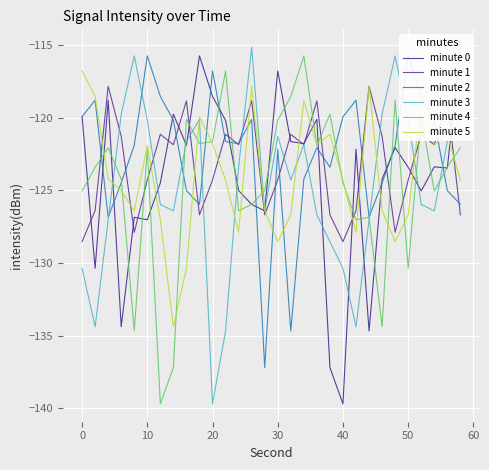

Which series has the largest total across all categories?

minute 2